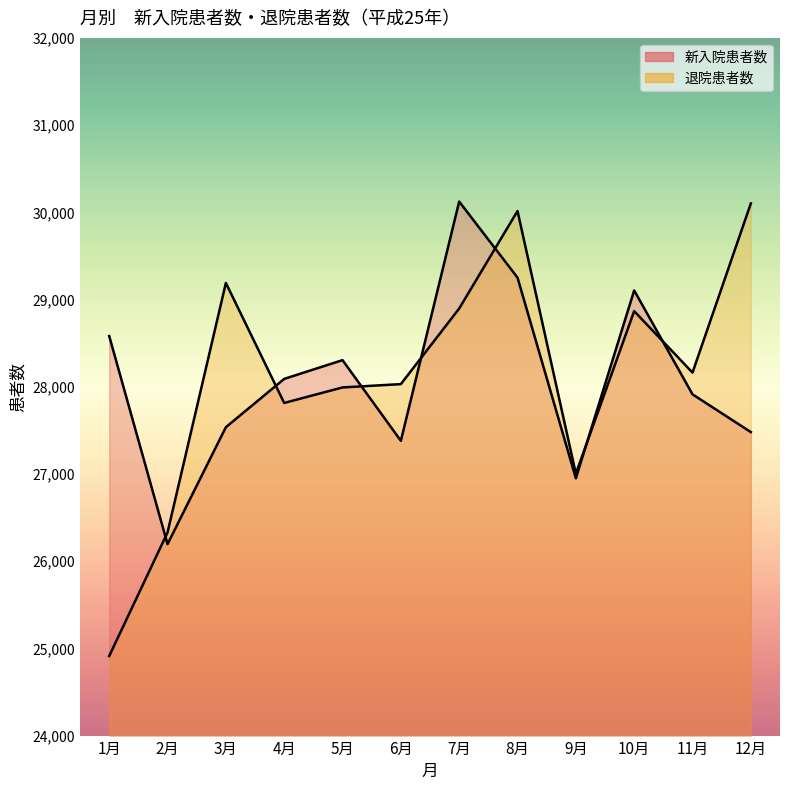

The value of 新入院患者数 at 9月 is 17348. True or false?

False